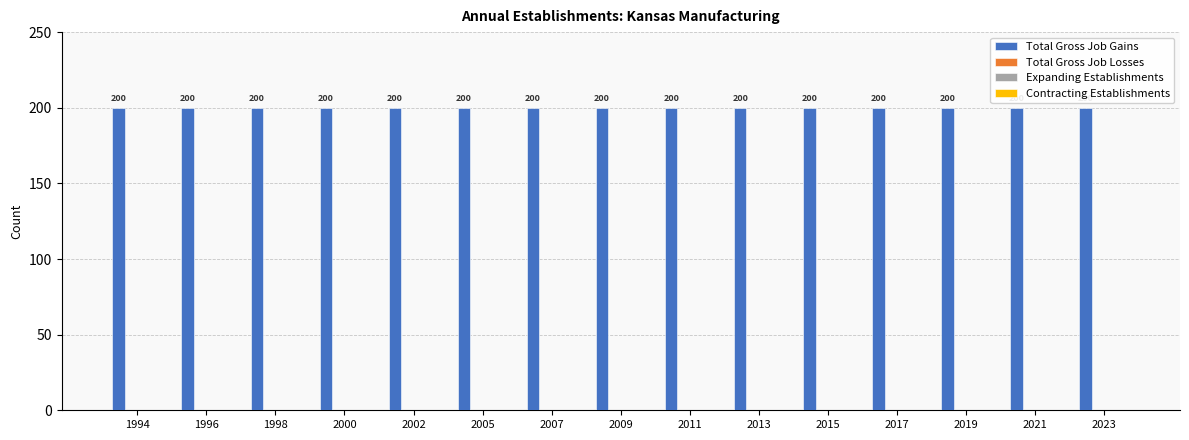

Between 2023 and 2017, which is larger?

2023